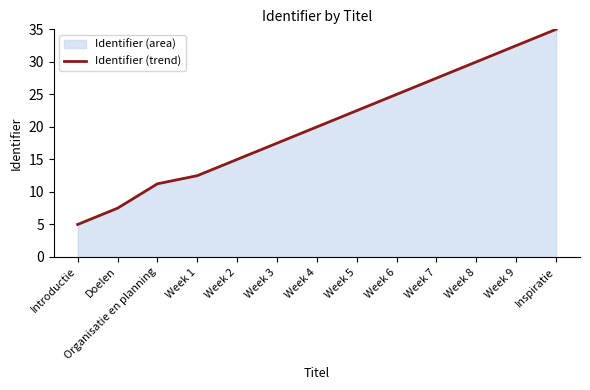

What is the approximate value at Week 5?

22.5